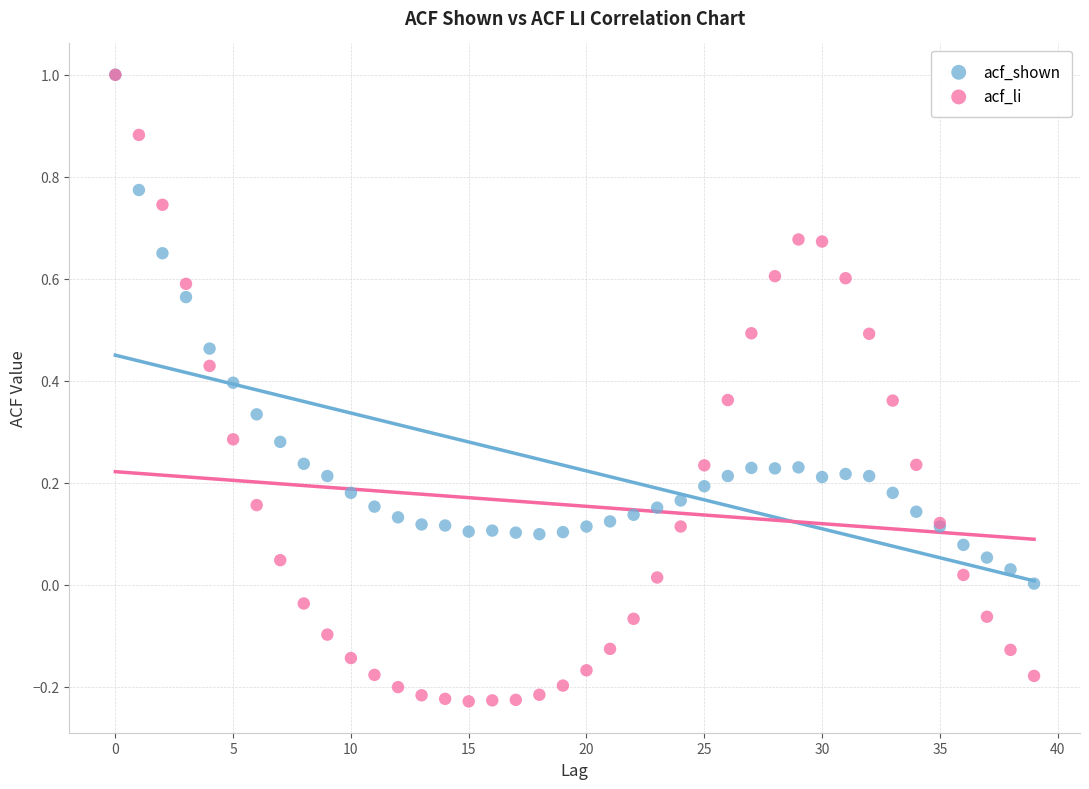

Which series has the largest Y range (max minus min)?

acf_li